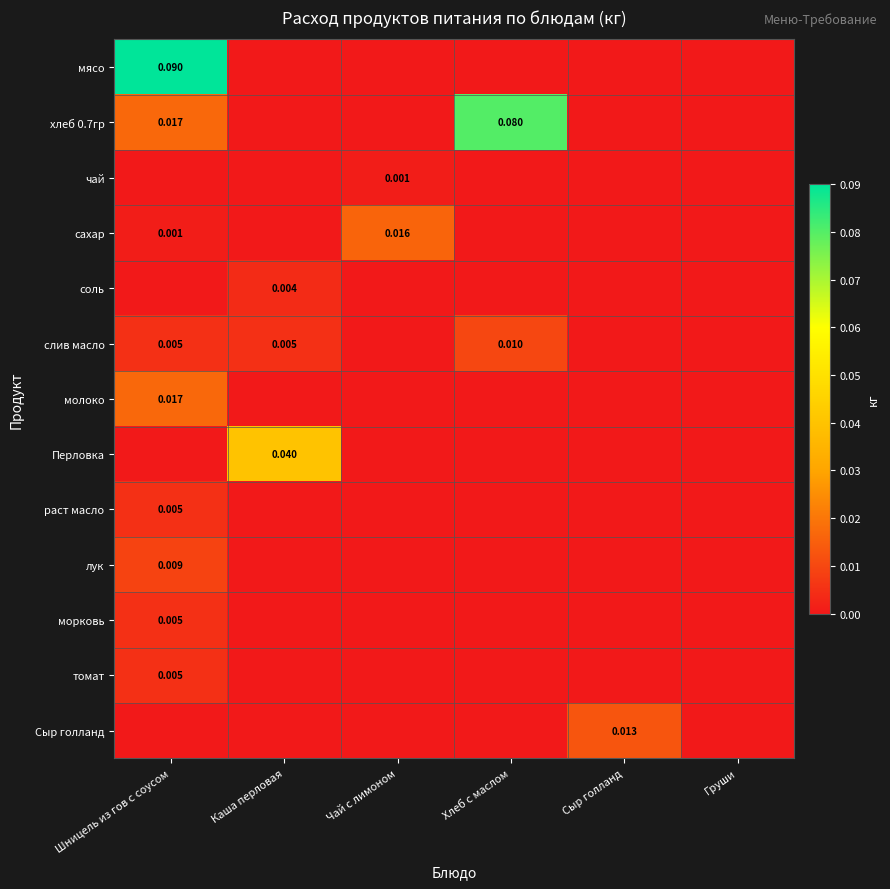

Is the value of сахар at Шницель из гов с соусом greater than the value of Сыр голланд at Сыр голланд?

No